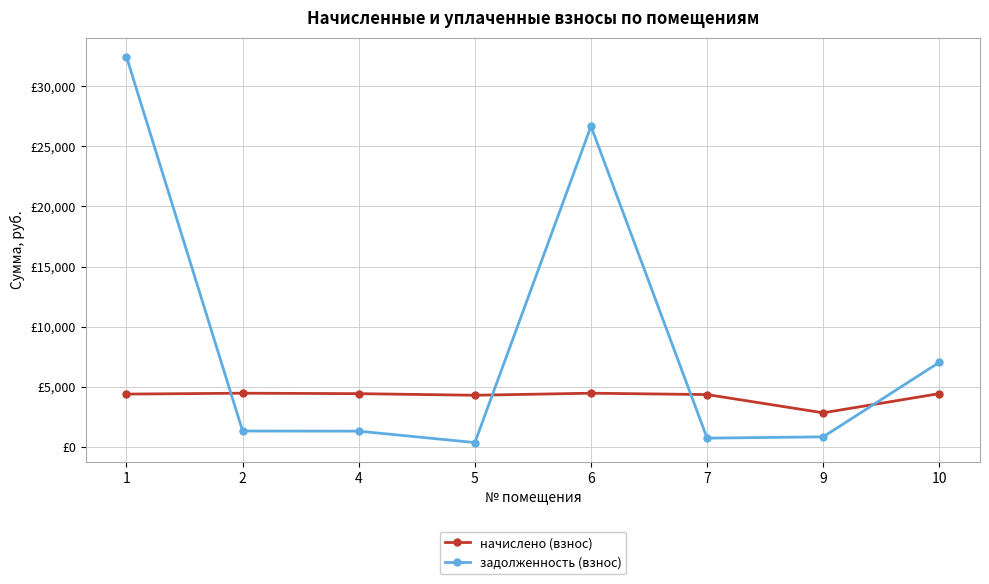

Rank the series by their average value, from highest to lowest.

задолженность (взнос), начислено (взнос)